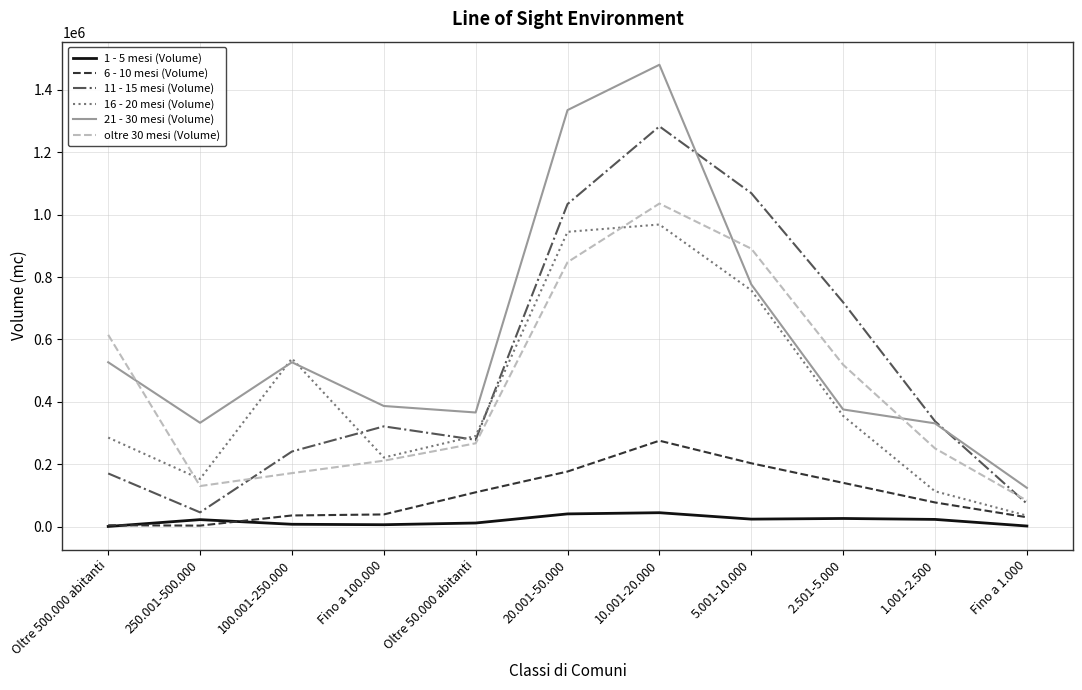

What are all the series names shown in the legend?

1 - 5 mesi (Volume), 6 - 10 mesi (Volume), 11 - 15 mesi (Volume), 16 - 20 mesi (Volume), 21 - 30 mesi (Volume), oltre 30 mesi (Volume)